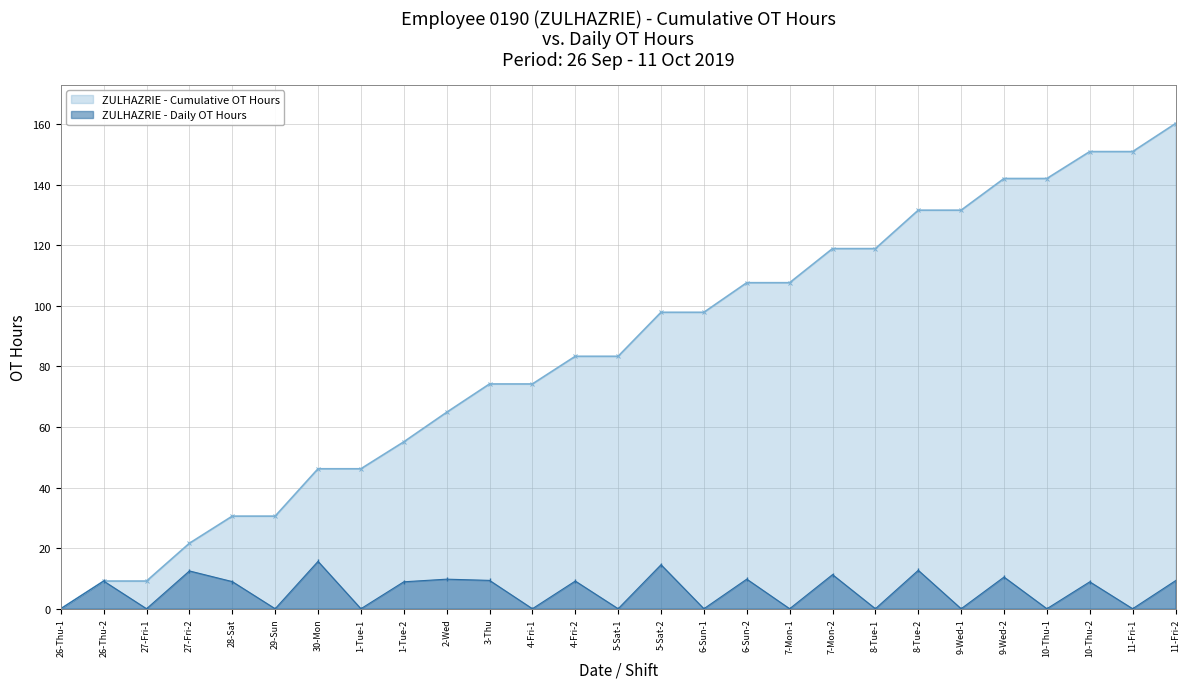

True or false: there are more than 1 points higher than both neighbors.

True